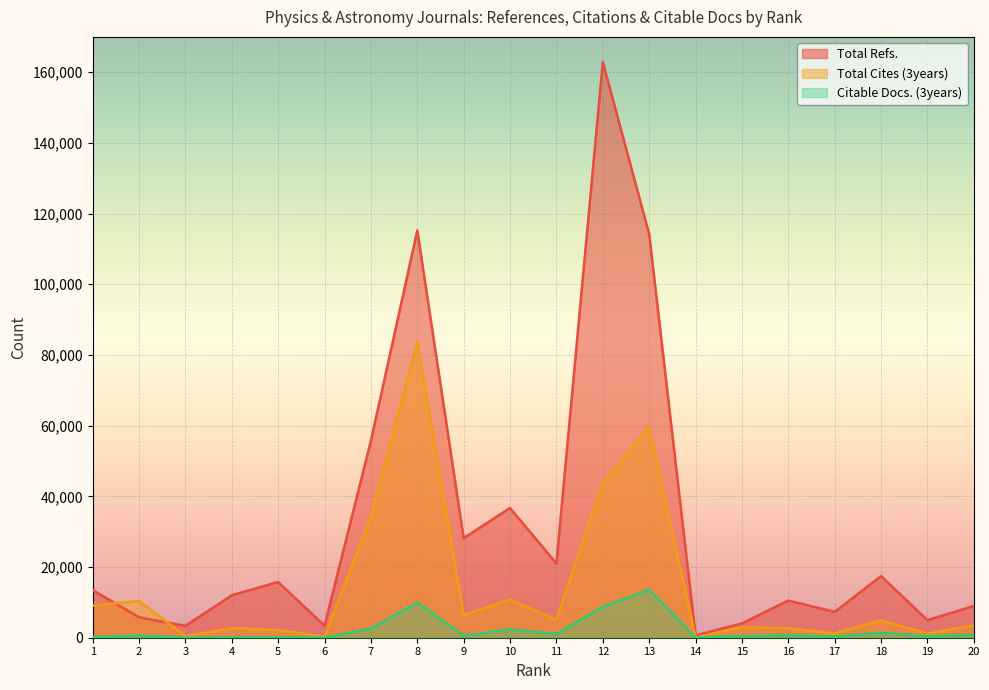

How many interior local valleys does the Total Cites (3years) series have?

7